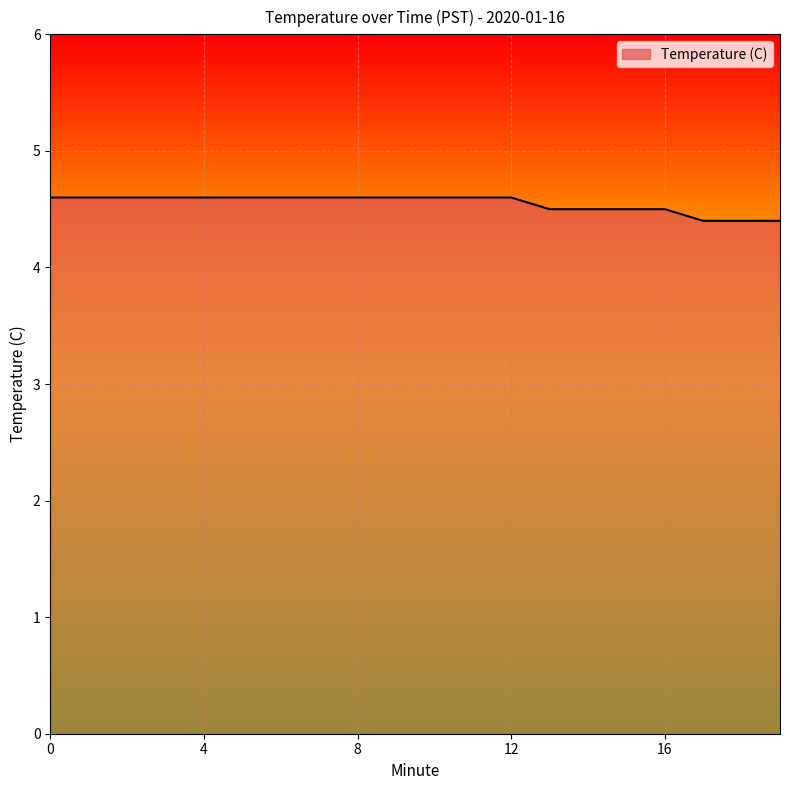

Count the number of data series in this chart.

1